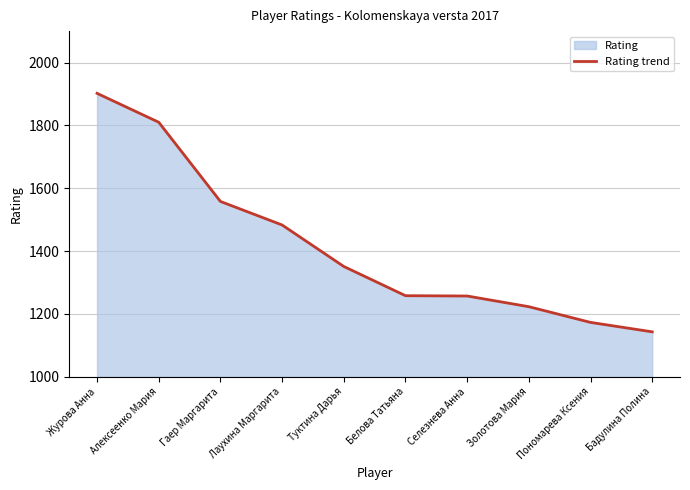

Rank the categories by value from highest to lowest.

Журова Анна, Алексеенко Мария, Гаер Маргарита, Лаухина Маргарита, Туктина Дарья, Белова Татьяна, Селезнева Анна, Золотова Мария, Пономарева Ксения, Бадулина Полина